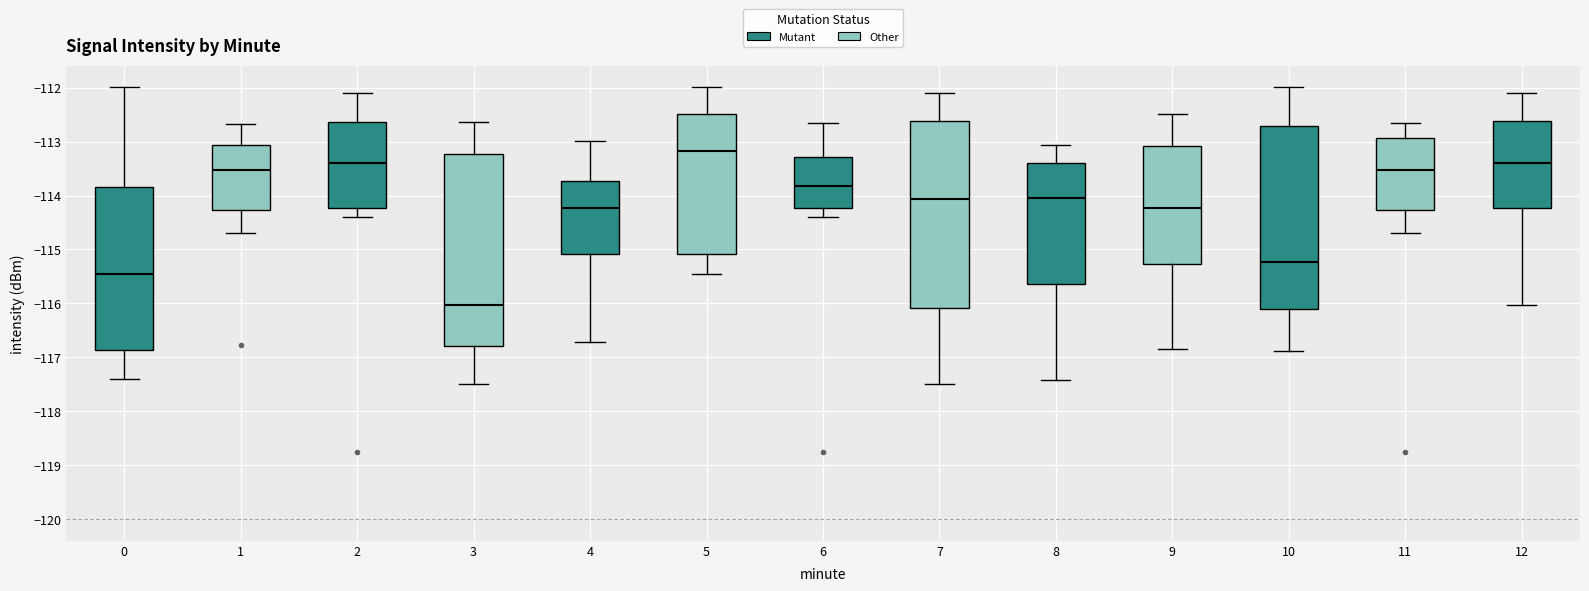

Where does the median line of the box at x = 4 sit on the y-axis? The values are not printed on the chart, so give them approximately, as read against the axis.

-114.2